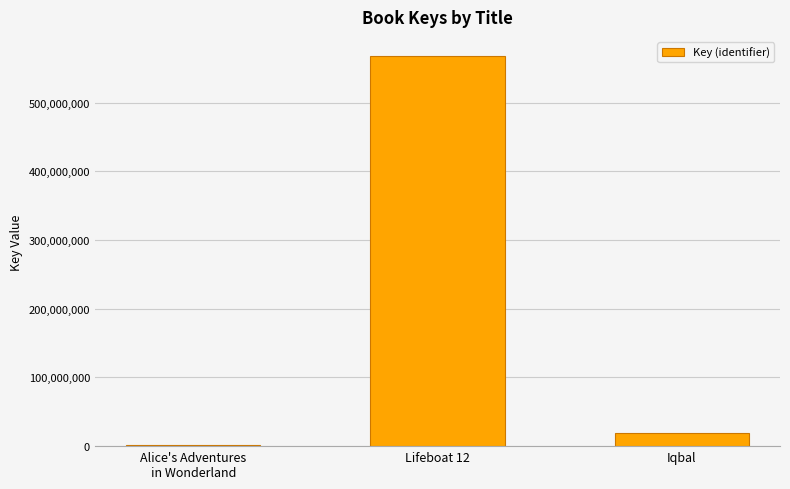

What is the greatest value displayed?

567301969